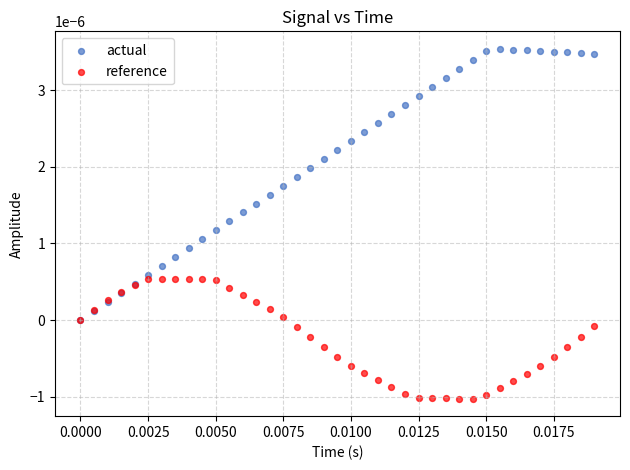

Which series has the widest spread of Y values?

actual